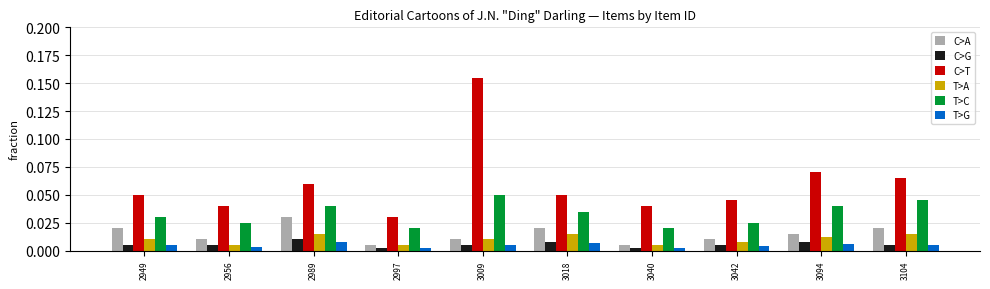

True or false: T>G has a value of 0.0 at 2956.

True